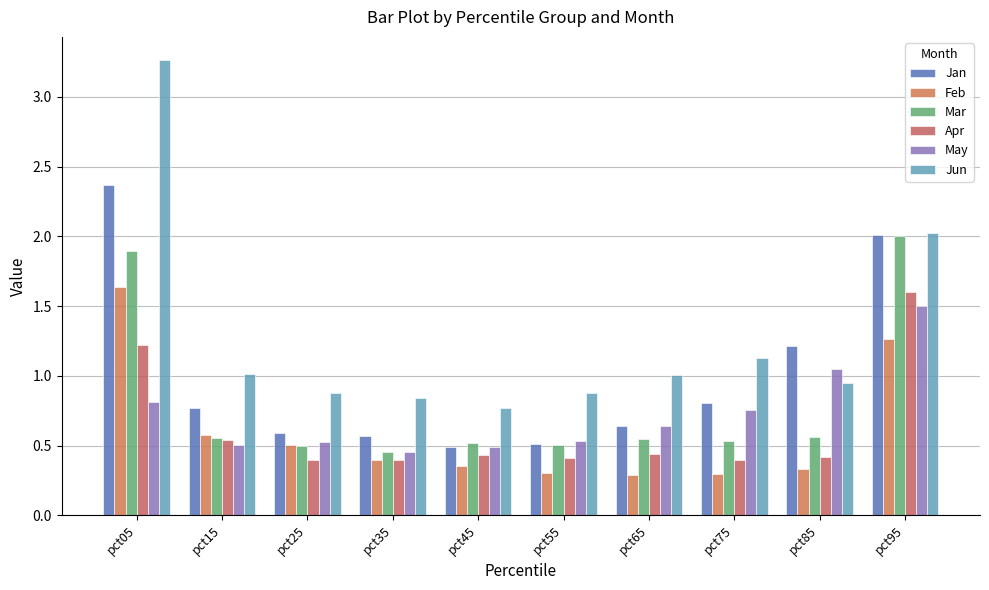

What is the value of the Mar bar at the 1st from the left?

1.9